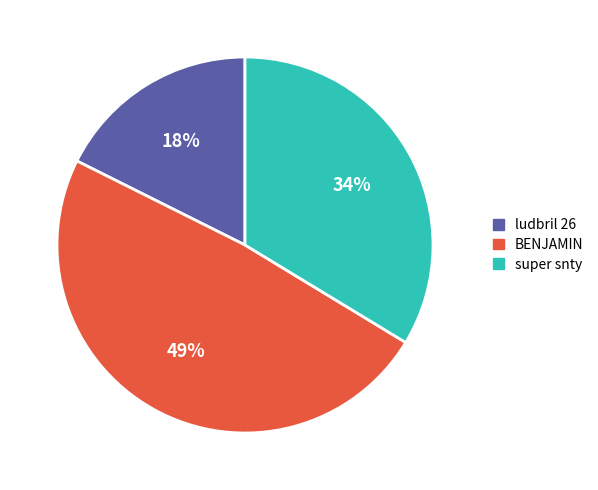

Which category has the smallest portion of the pie?

ludbril 26